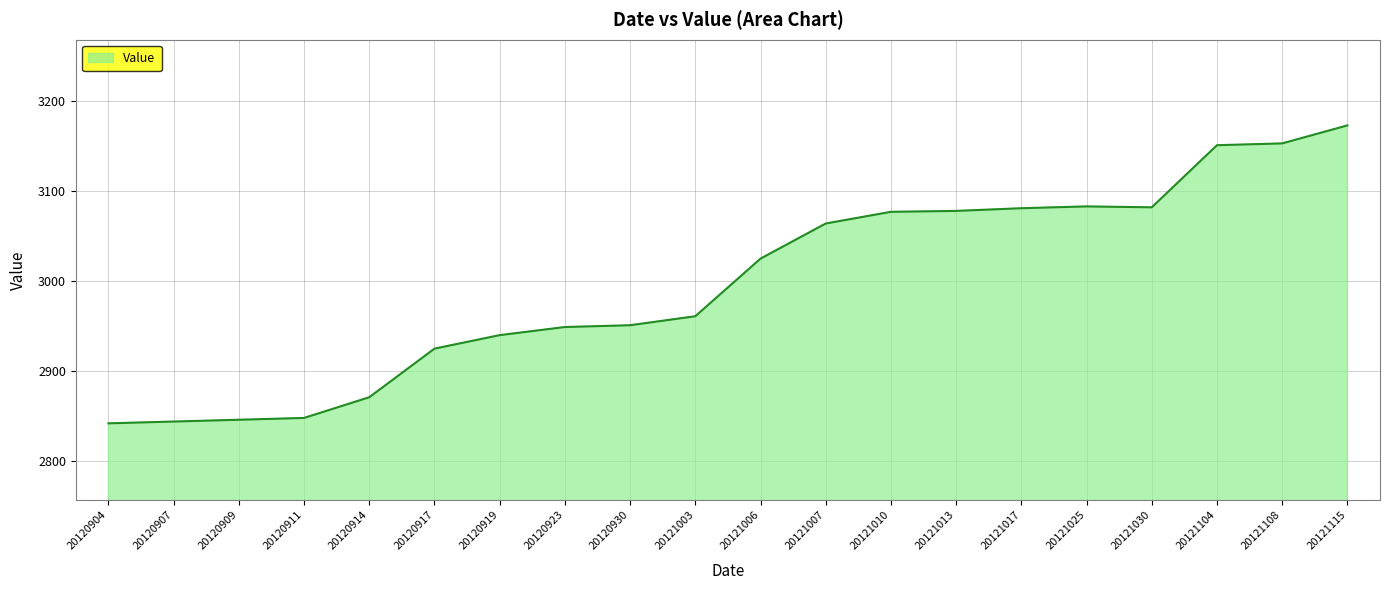

Is it true that the value at 20120923 is 2949?

True